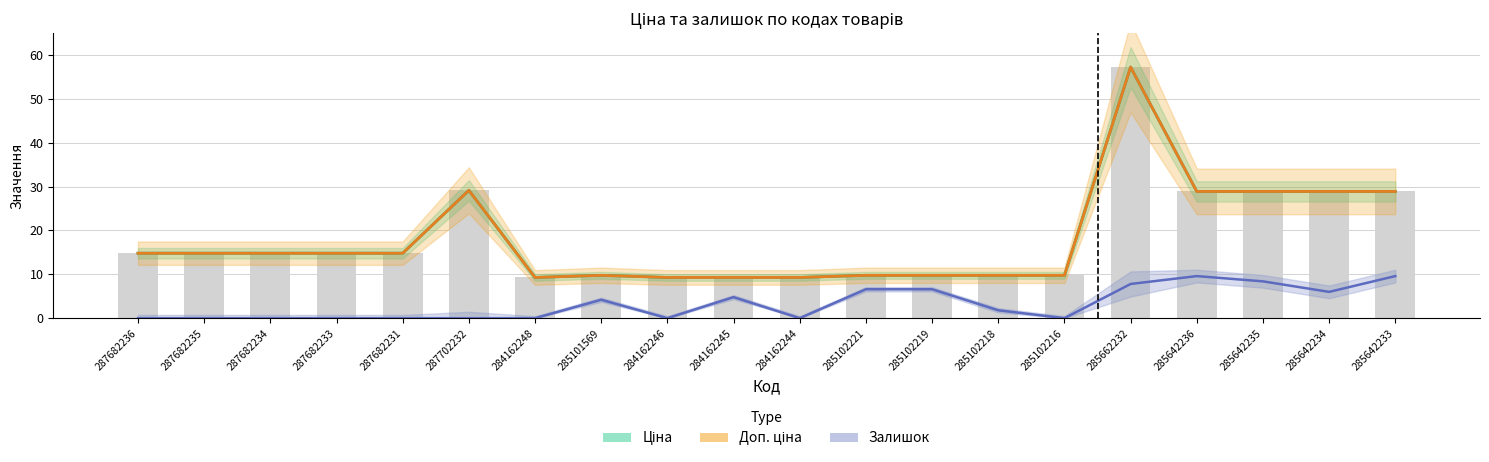

Which category has the highest value across all series?

285662232